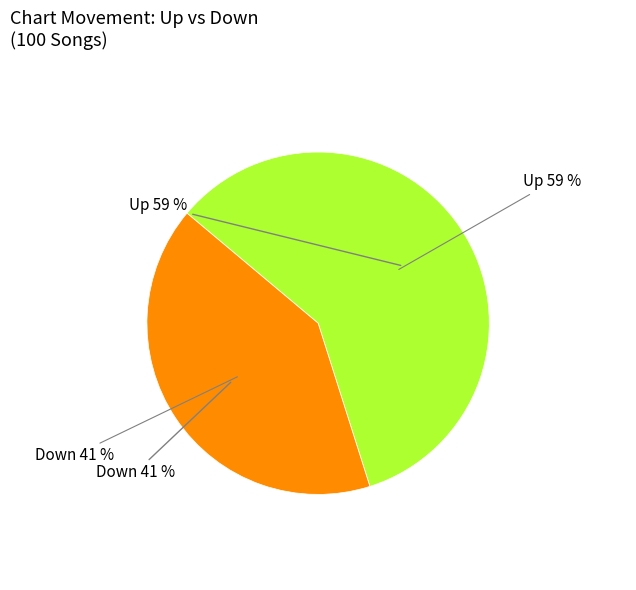

To the nearest percent, what is the average slice percentage?

50%